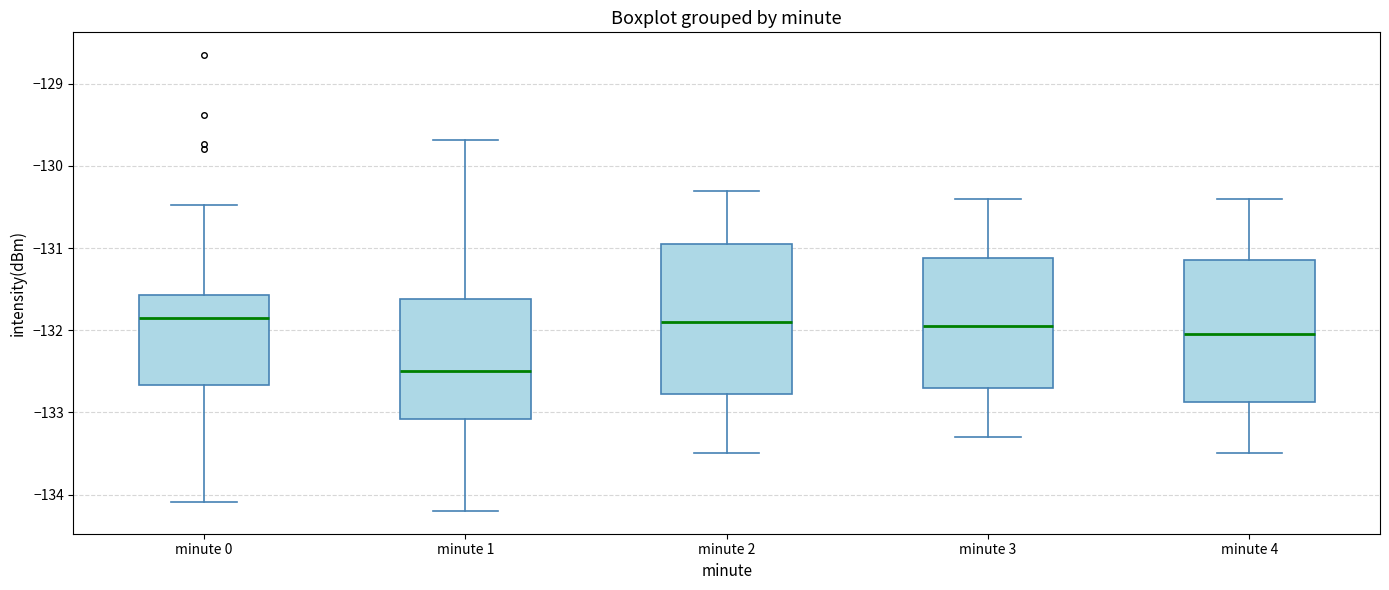

Reading left to right, transcribe this box plot: for each box, give where its median line is, the range the box spans, and where its two whiskers end, as read against the y-axis. The values are not printed on the chart, so give them approximately, as read against the axis.

minute 0: median -131.8, box -132.7 to -131.6, whiskers -134.1 to -130.5
minute 1: median -132.5, box -133.1 to -131.6, whiskers -134.2 to -129.7
minute 2: median -131.9, box -132.8 to -130.9, whiskers -133.5 to -130.3
minute 3: median -131.9, box -132.7 to -131.1, whiskers -133.3 to -130.4
minute 4: median -132.0, box -132.9 to -131.1, whiskers -133.5 to -130.4